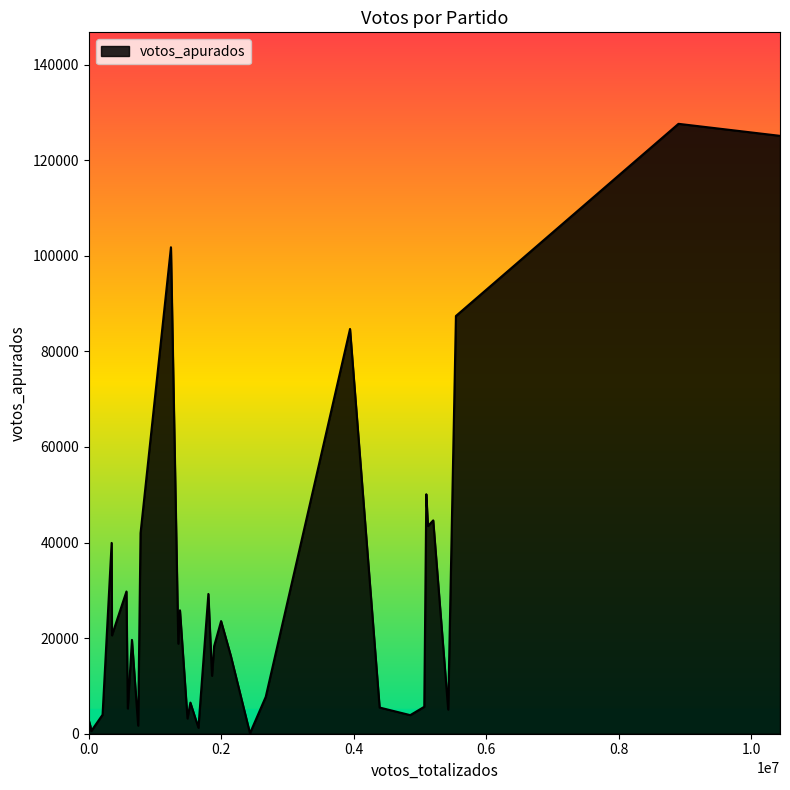

What is the greatest value displayed?

127615